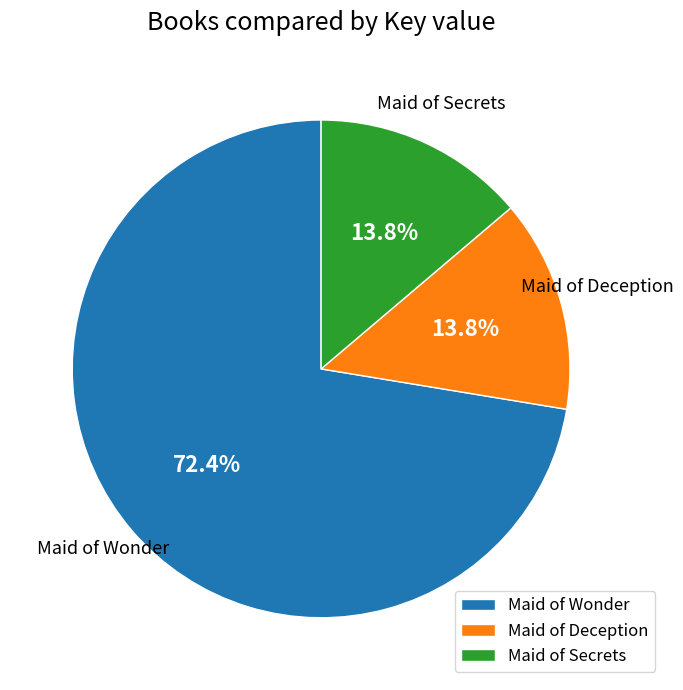

Is there any slice that represents more than half of the pie?

Yes